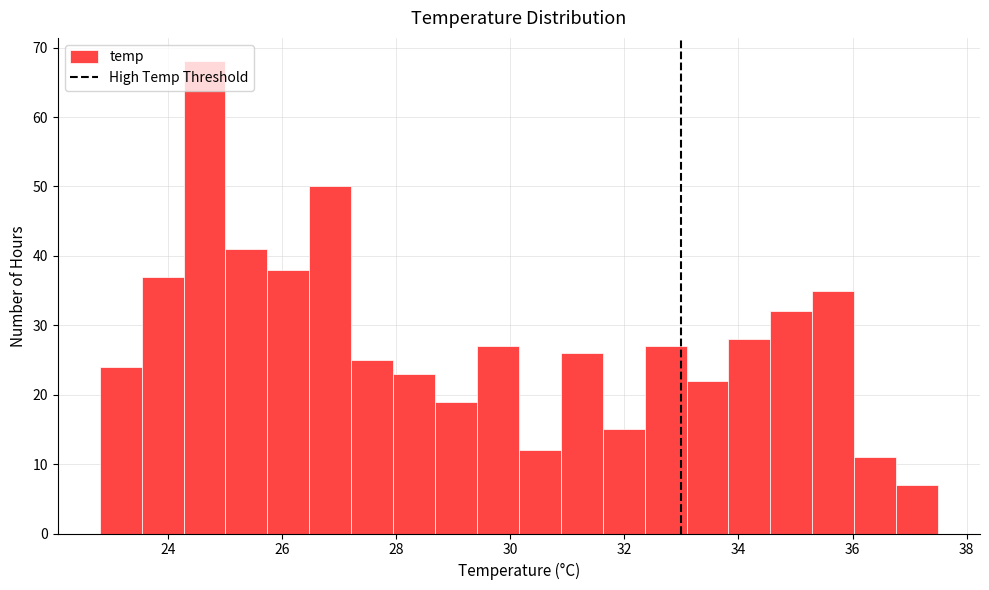

Around what value on the x-axis is the tallest bar? Give the approximate position of its centre, as read against the axis.

24.6